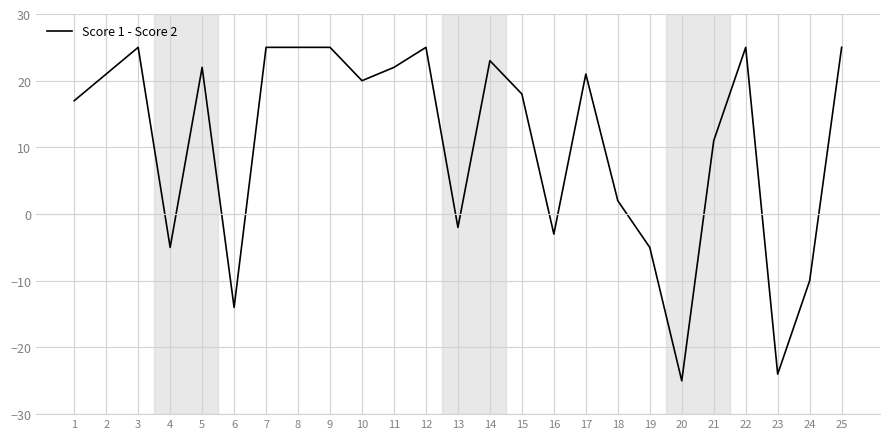

Is this an area chart (filled region under the line)?

No